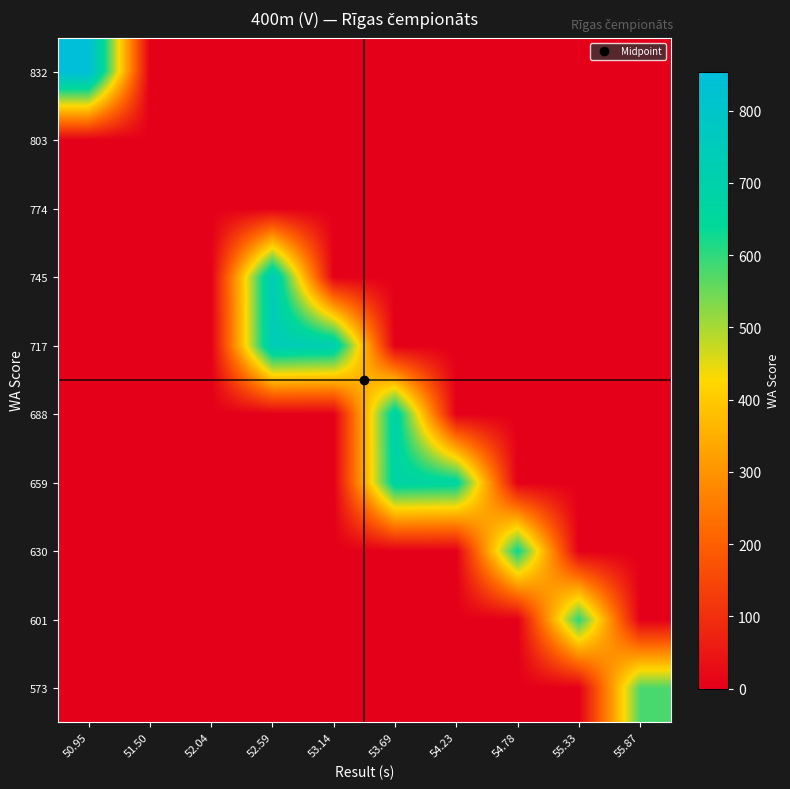

What is the spread (max minus min) of values at 53.69?

692